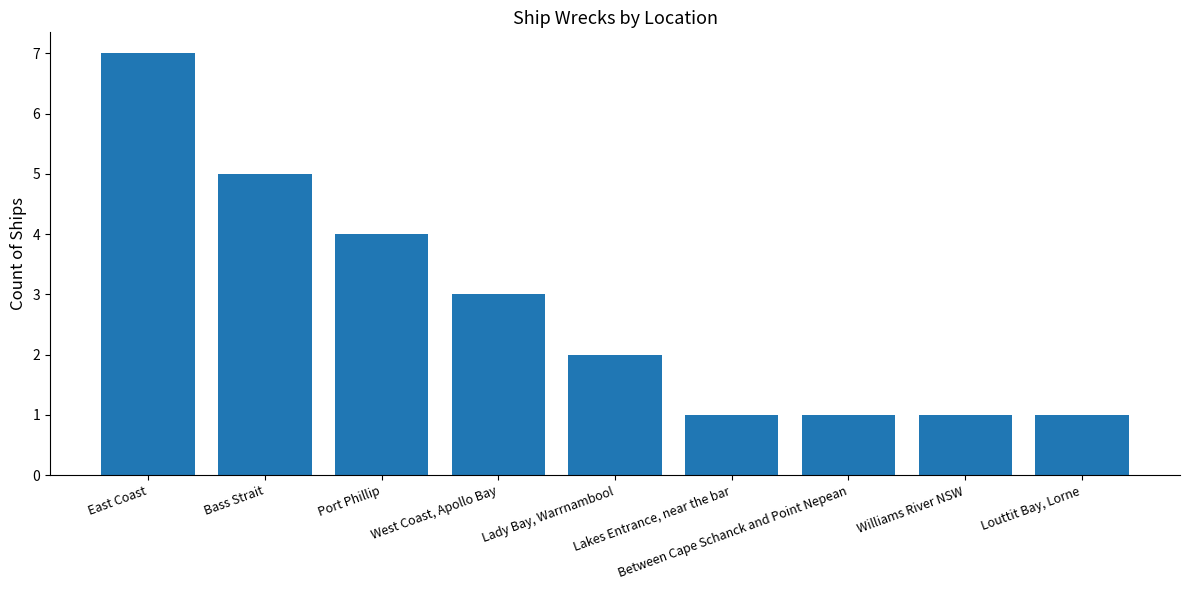

At which label does the data first exceed 2?

East Coast